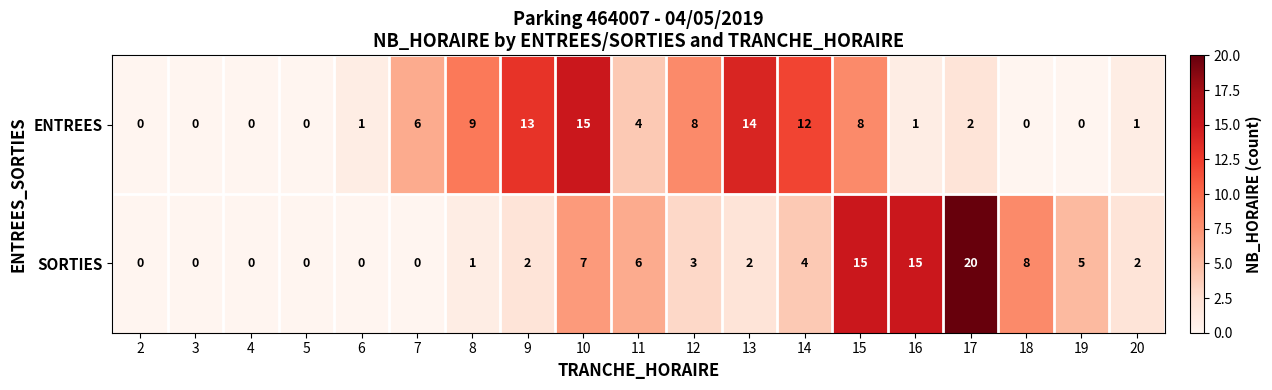

The value of ENTREES at 7 is 6. True or false?

True